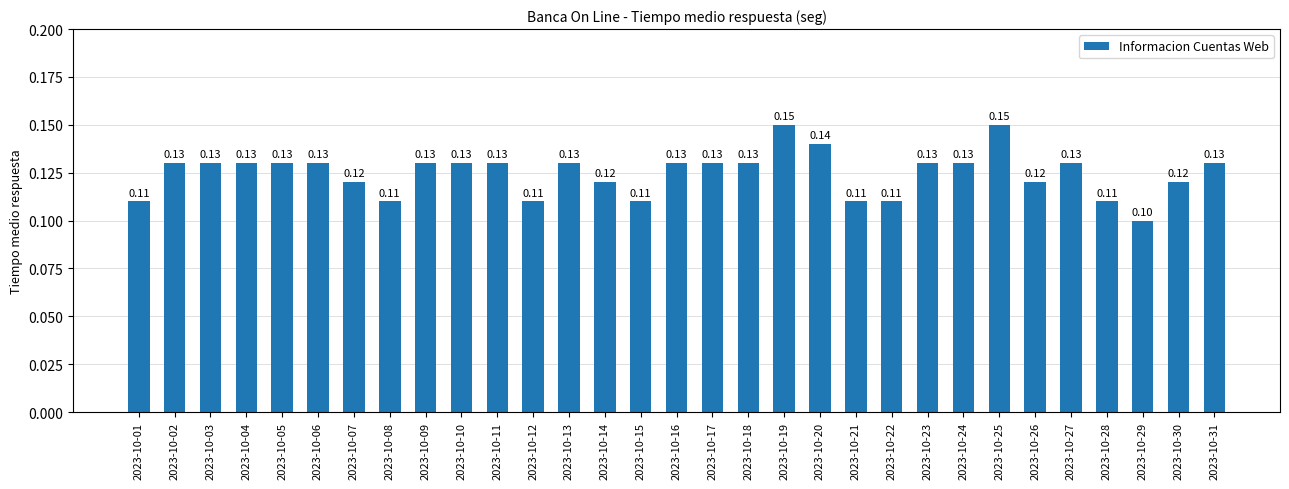

What is the sum of all values?

3.9